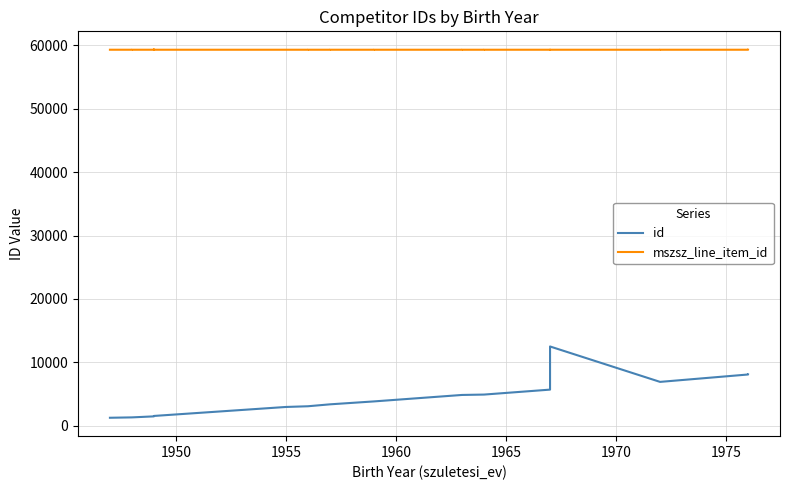

What is the value of the mszsz_line_item_id point at the 20th from the left?

59319